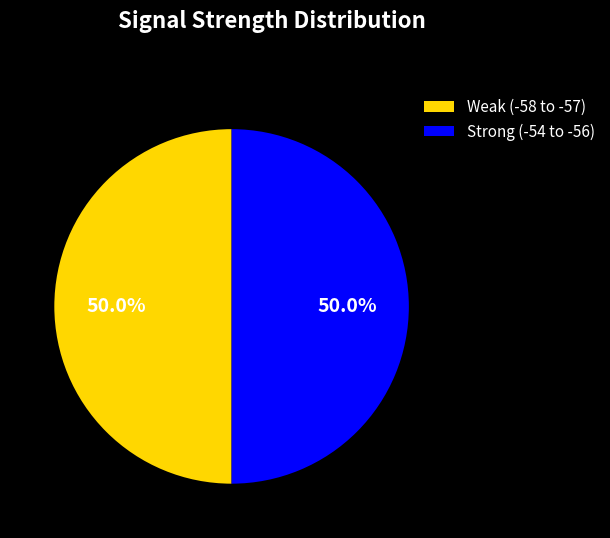

What percentage do Weak (-58 to -57) and Strong (-54 to -56) together represent?

100.0%